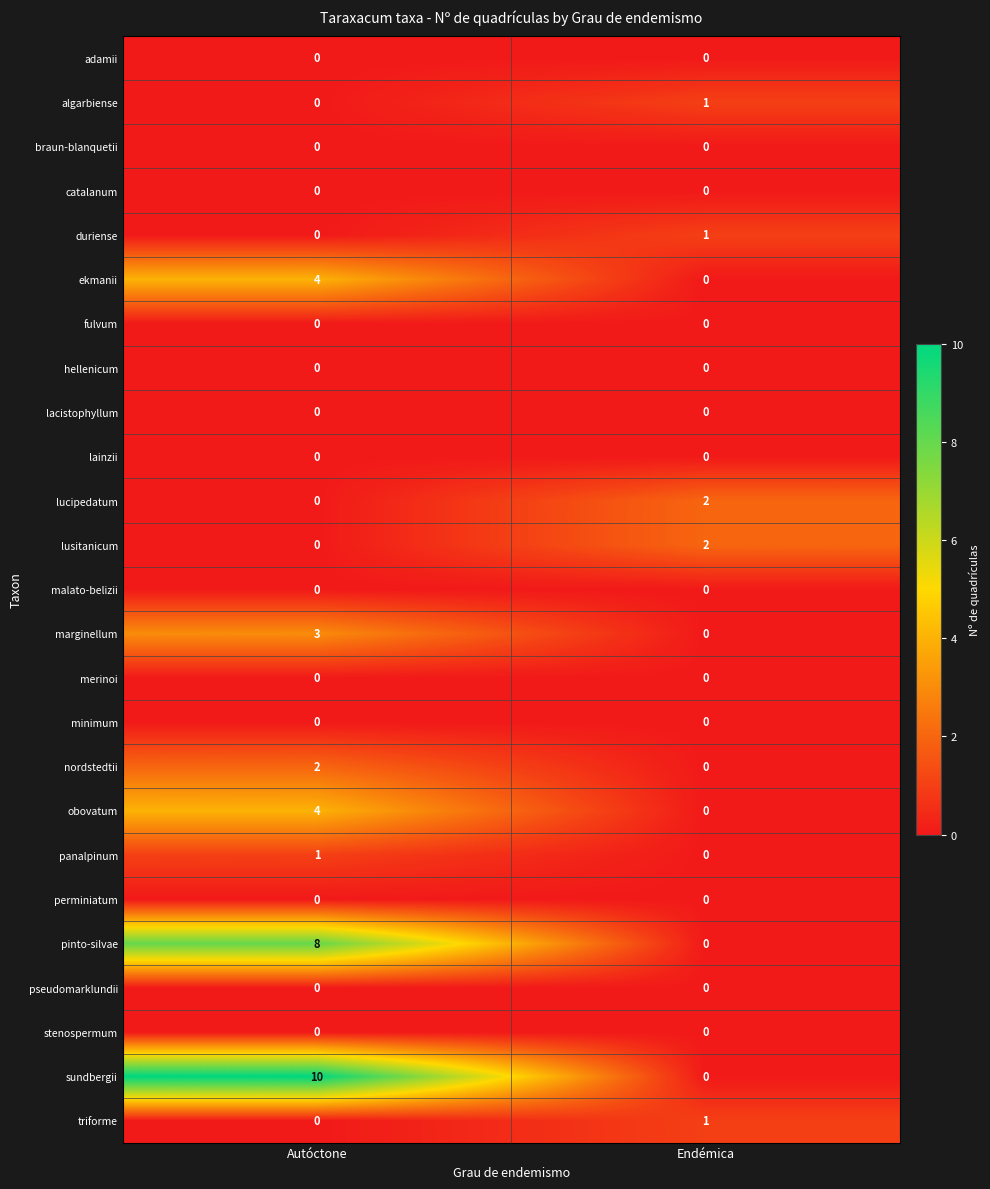

Between Autóctone and Endémica, which series saw the biggest shift?

sundbergii